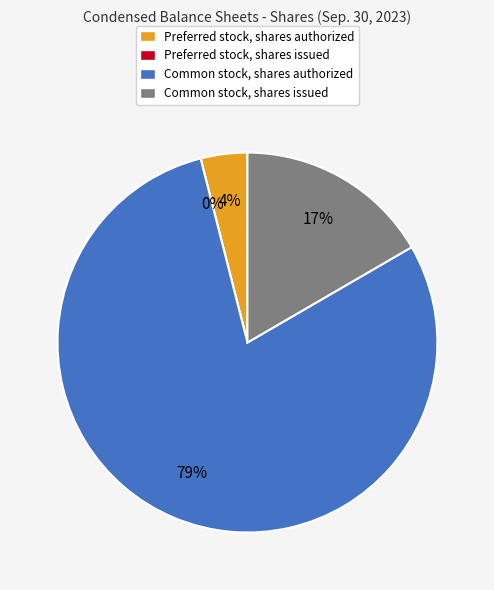

True or false: Common stock, shares issued accounts for 17% of the total.

True